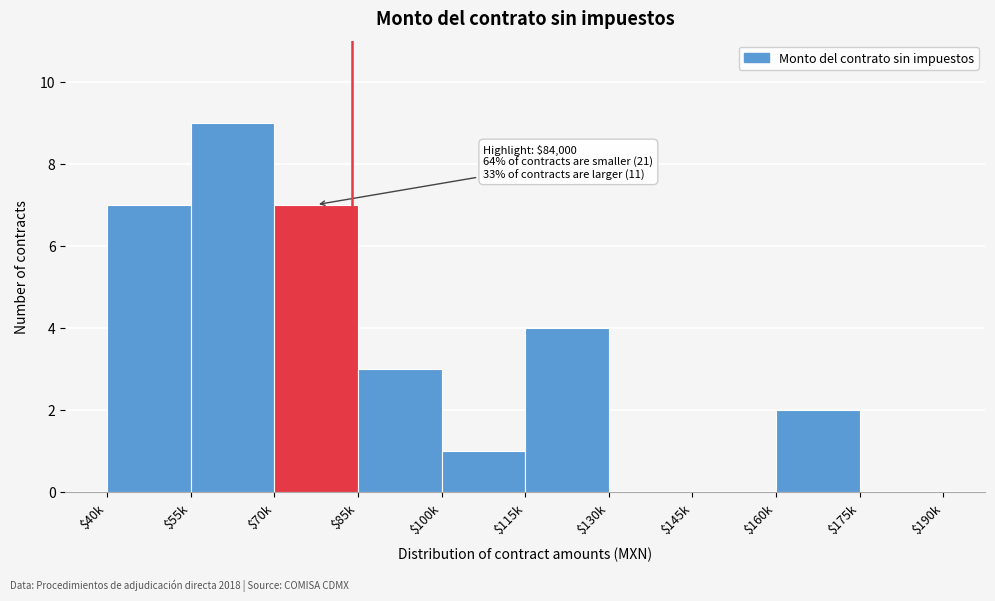

What value does the data have at $85k?

3